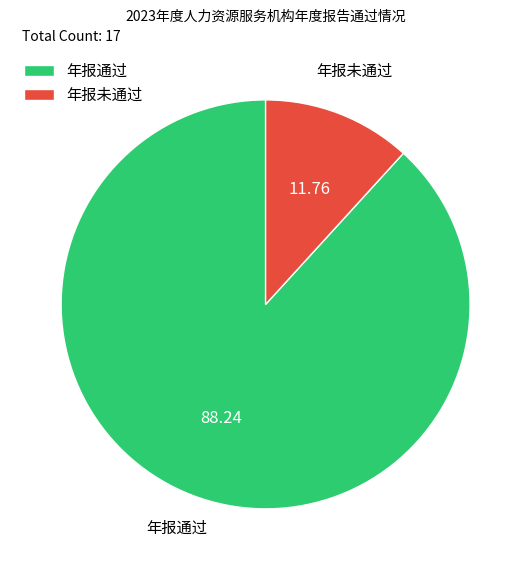

Is there any slice that represents more than half of the pie?

Yes